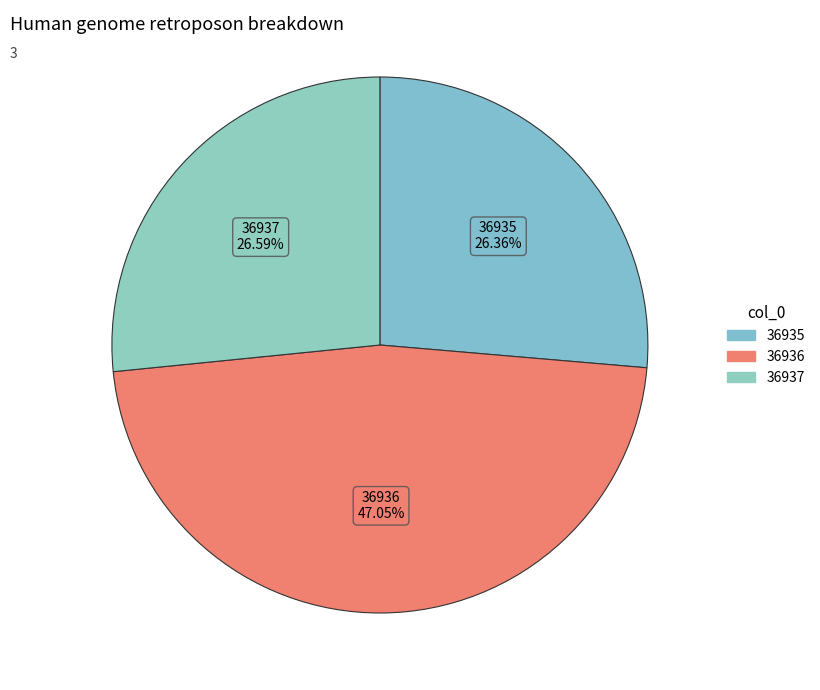

Count the number of slices in the pie.

3